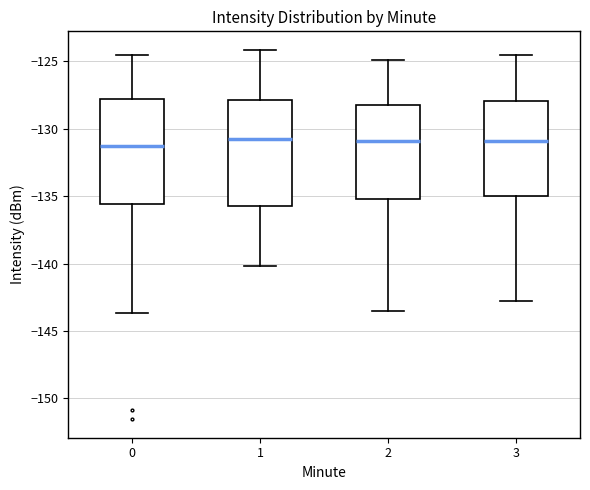

Where is the lower edge of the box at x = 2 on the y-axis? The values are not printed on the chart, so give them approximately, as read against the axis.

-135.0